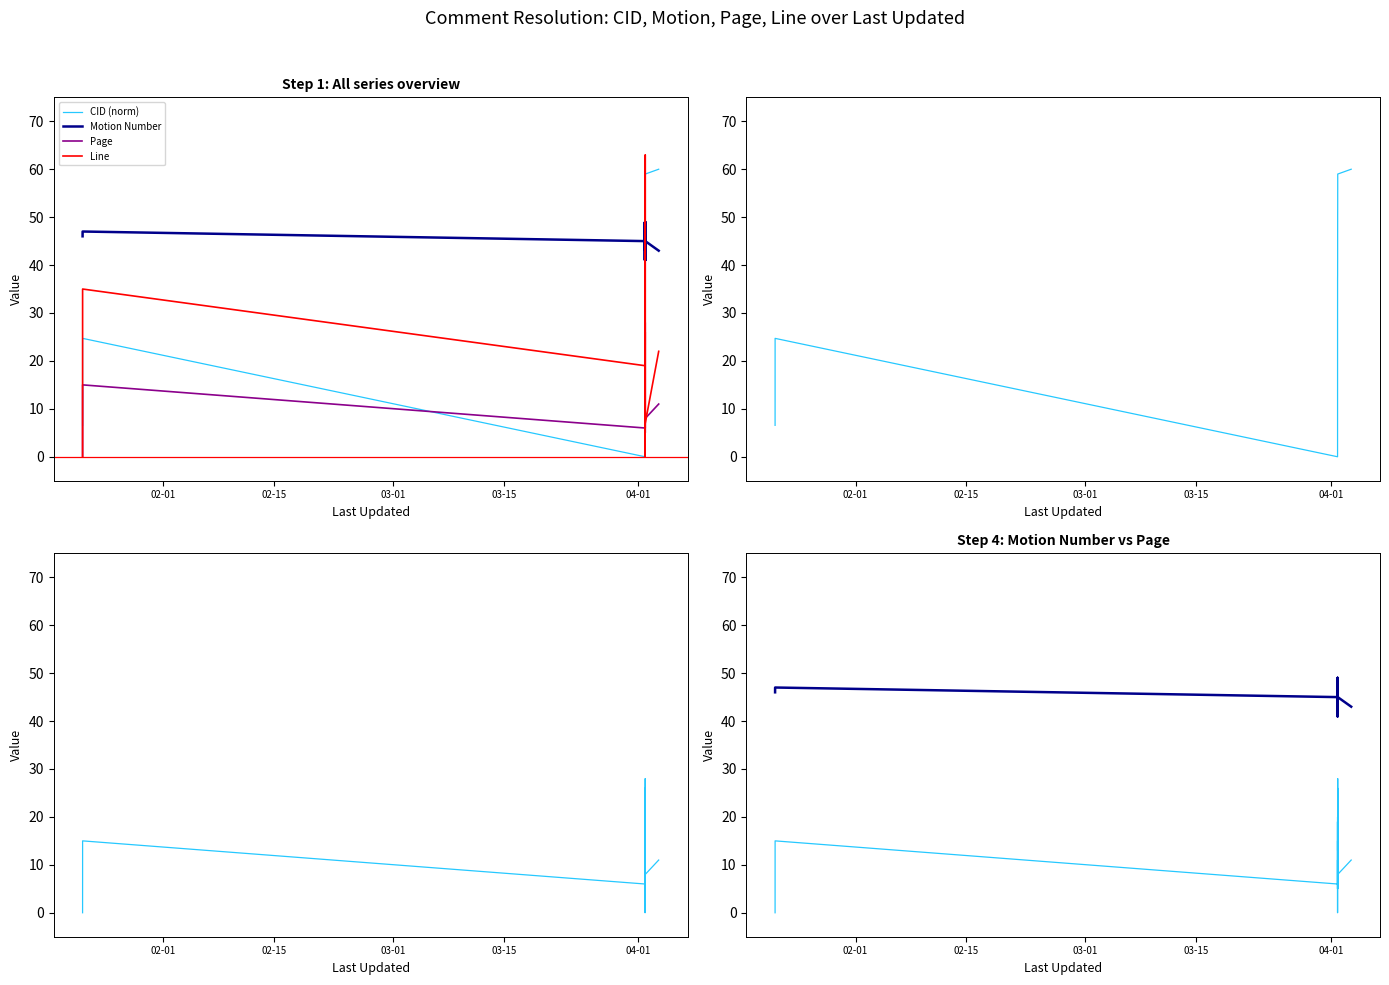

What are all the series names shown in the legend?

CID (norm), Motion Number, Page, Line